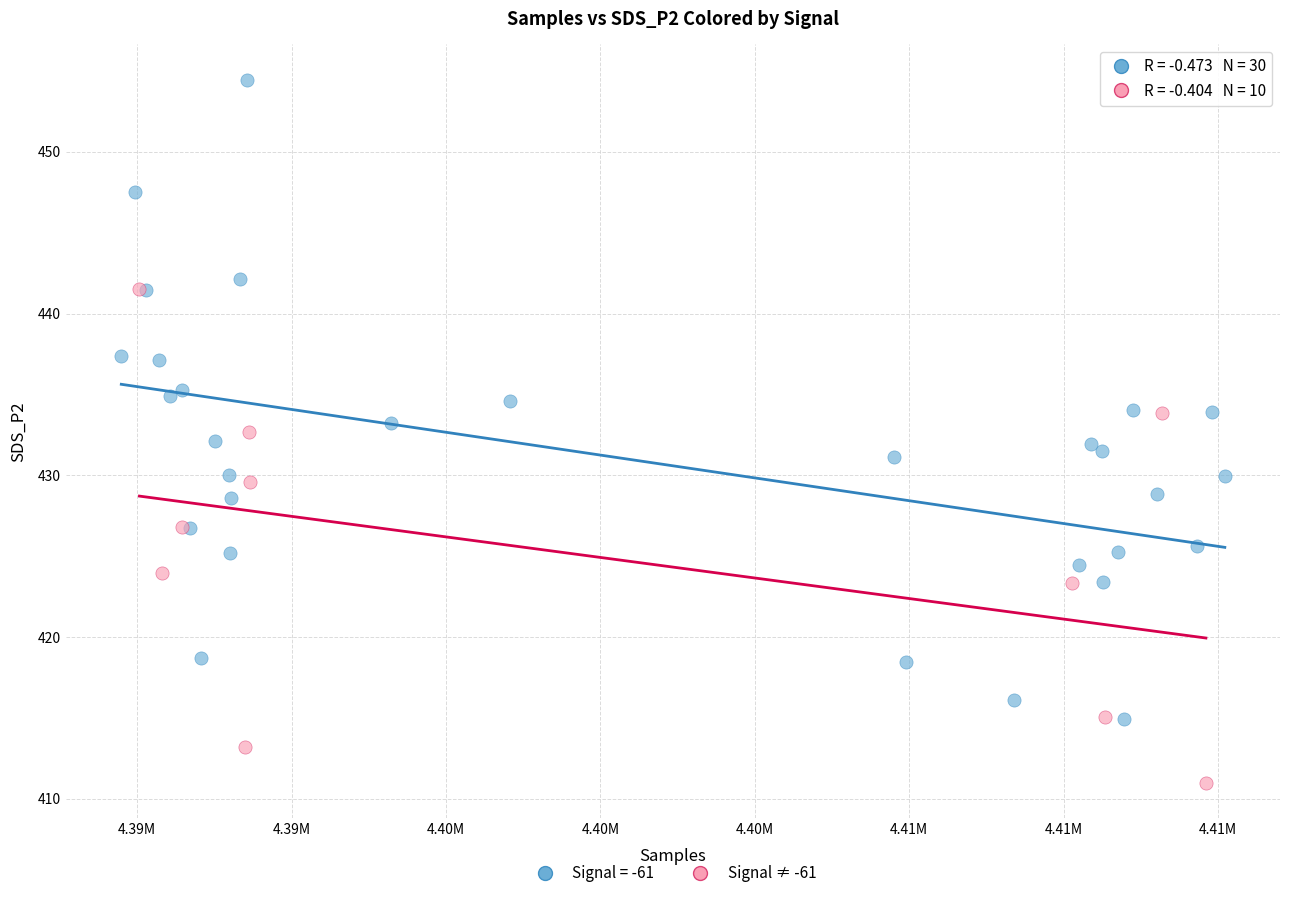

Which series reaches the minimum Y coordinate?

Signal ≠ -61